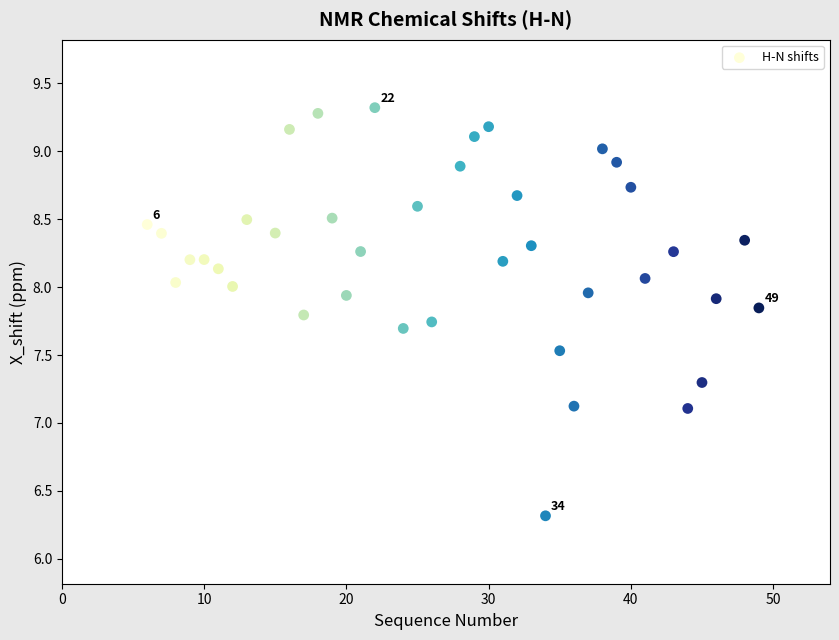

What is the range of Y values (max minus min)?

3.0